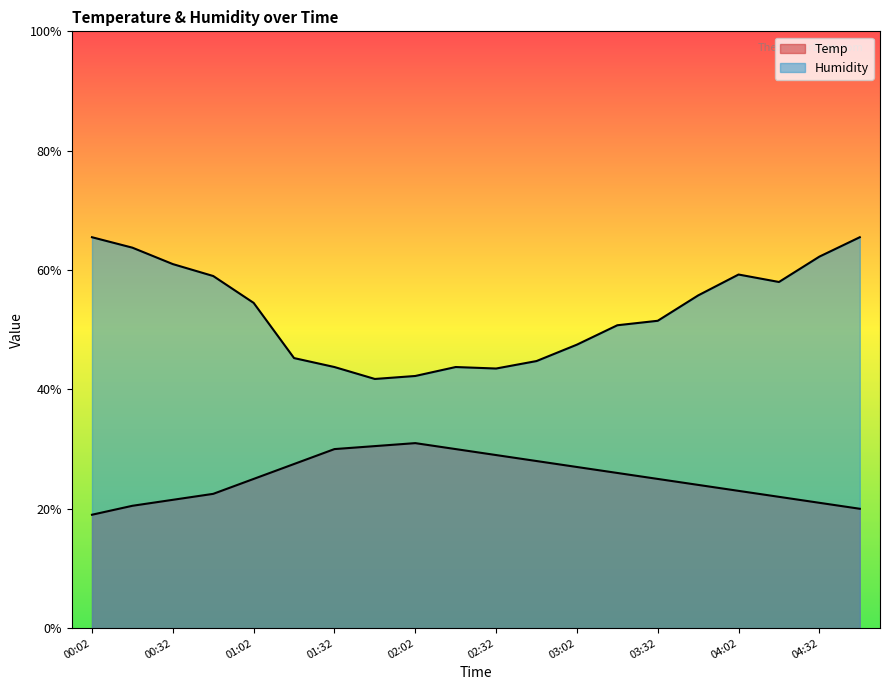

Does the chart have visible grid lines?

No